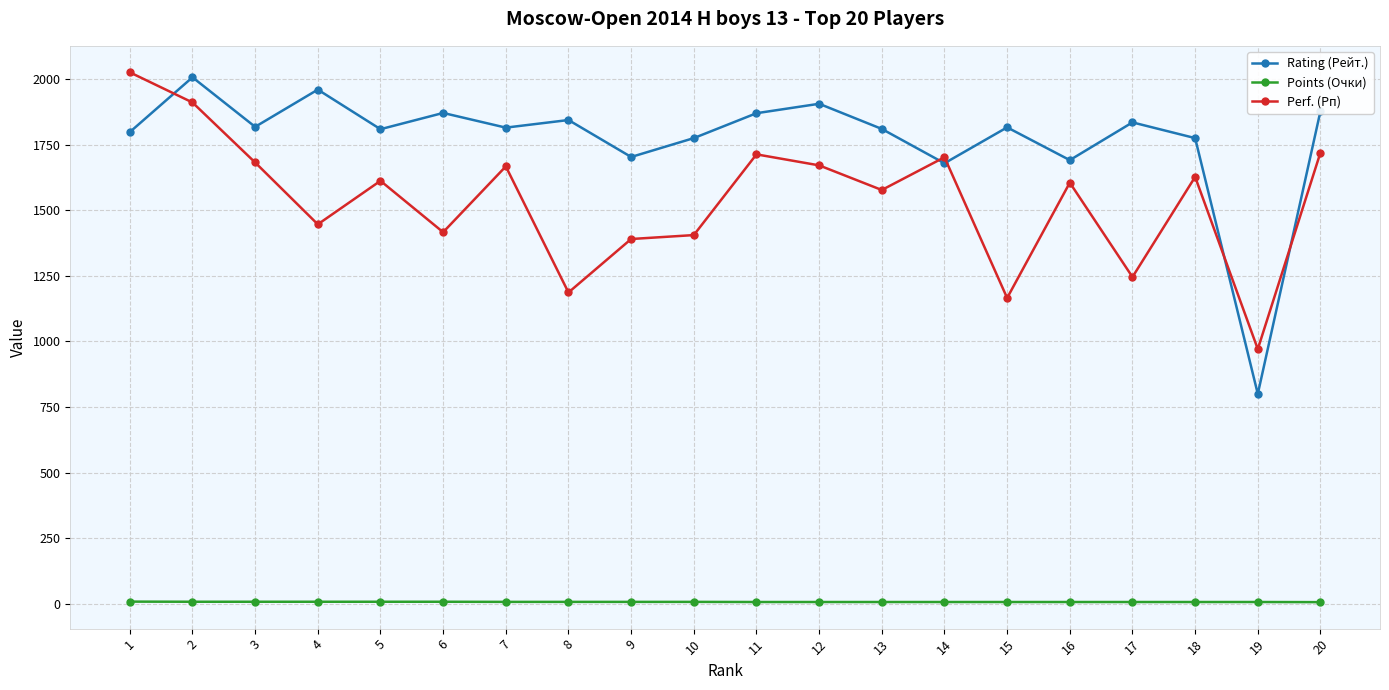

What is the total value across all series at 11?

3591.0